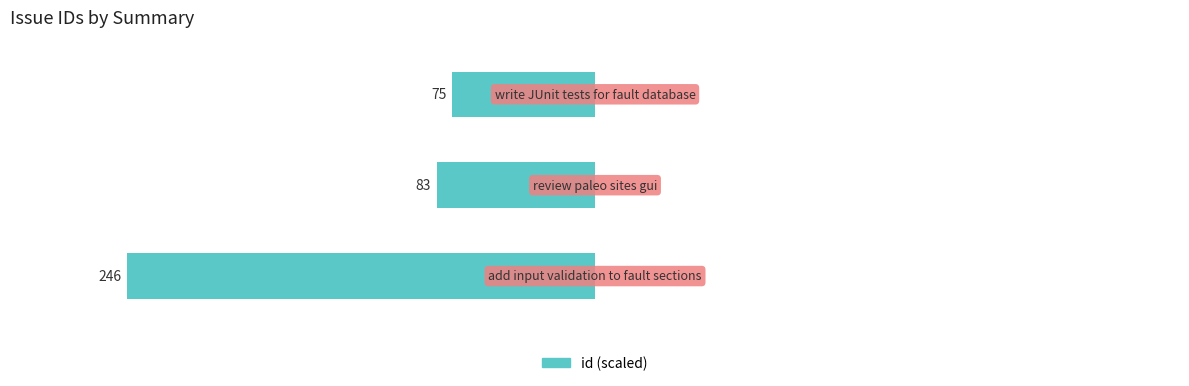

How many bars are there in total?

3